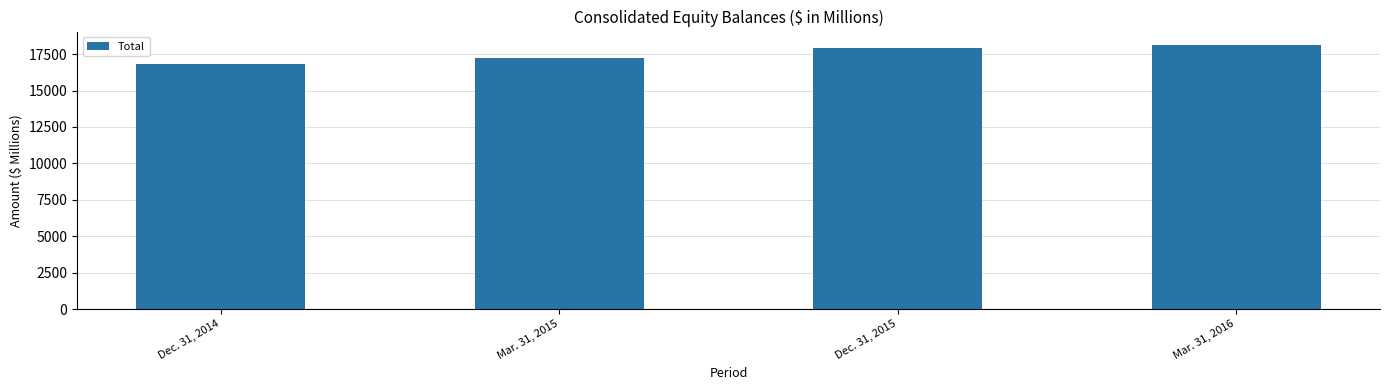

Which category has the lowest value across all series?

Dec. 31, 2014